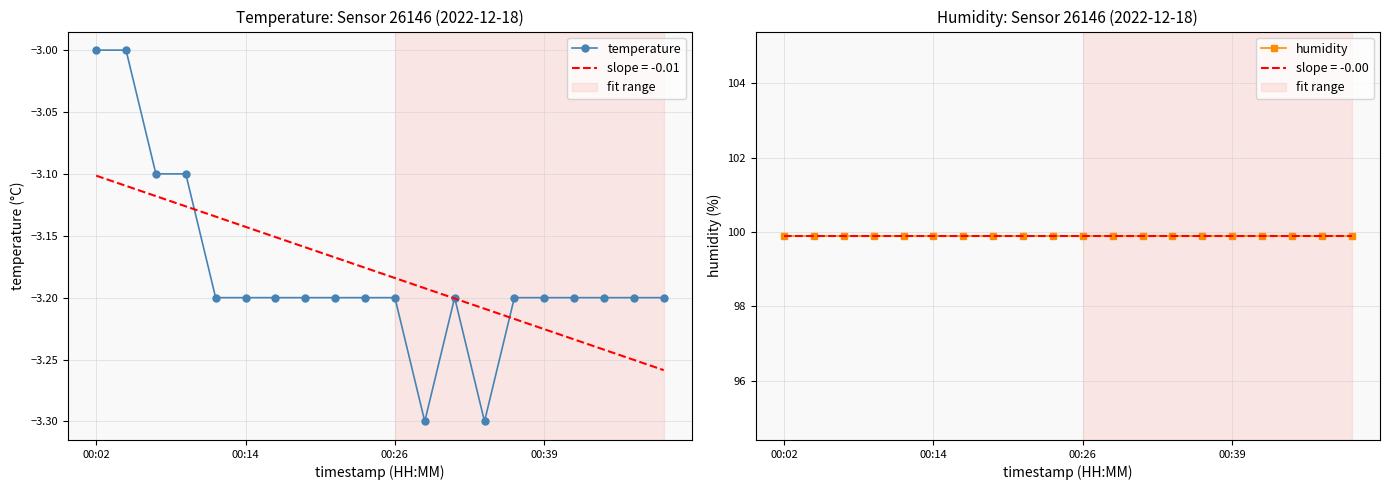

In temperature, how many points are lower than both neighbors (excluding endpoints)?

2